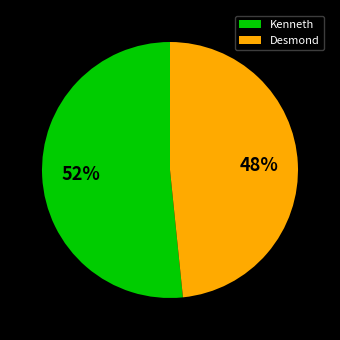

To the nearest percent, what is the average slice percentage?

50%